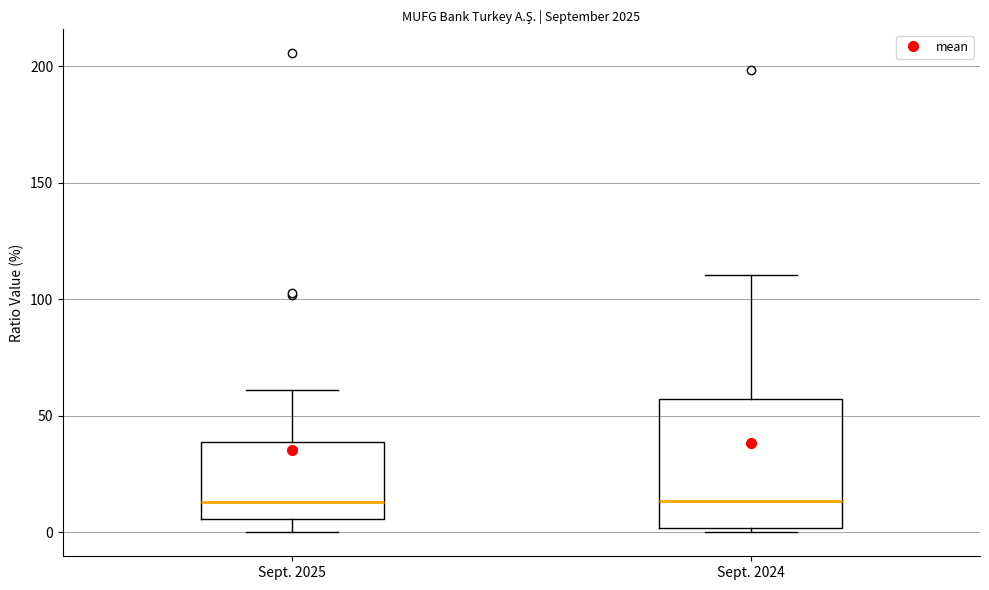

Reading left to right, read every box against the y-axis: the position of its median line, the range the box covers, and the ends of its whiskers. The values are not printed on the chart, so give them approximately, as read against the axis.

Sept. 2025: median 15, box 5 to 40, whiskers 0 to 60
Sept. 2024: median 15, box 0 to 55, whiskers 0 (just below the box's lower edge) to 110